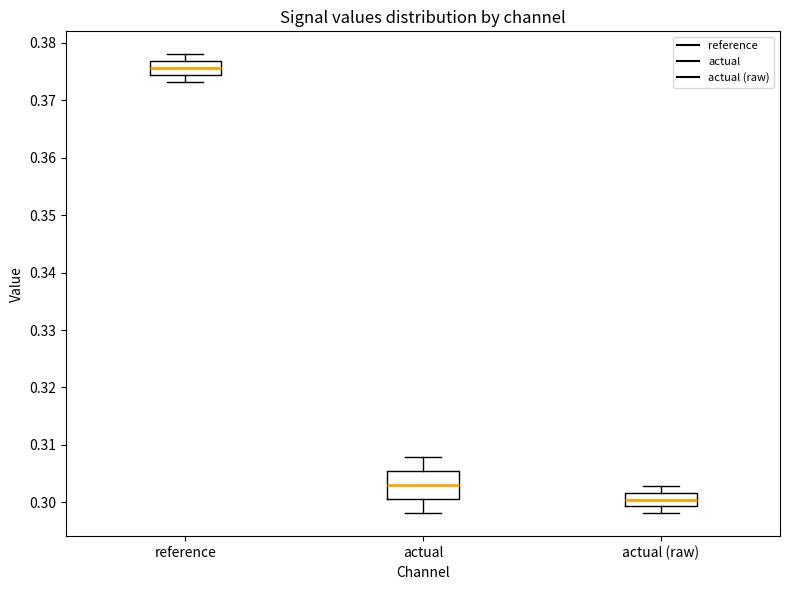

Where does the upper whisker of the box for reference end on the y-axis? The values are not printed on the chart, so give them approximately, as read against the axis.

0.378